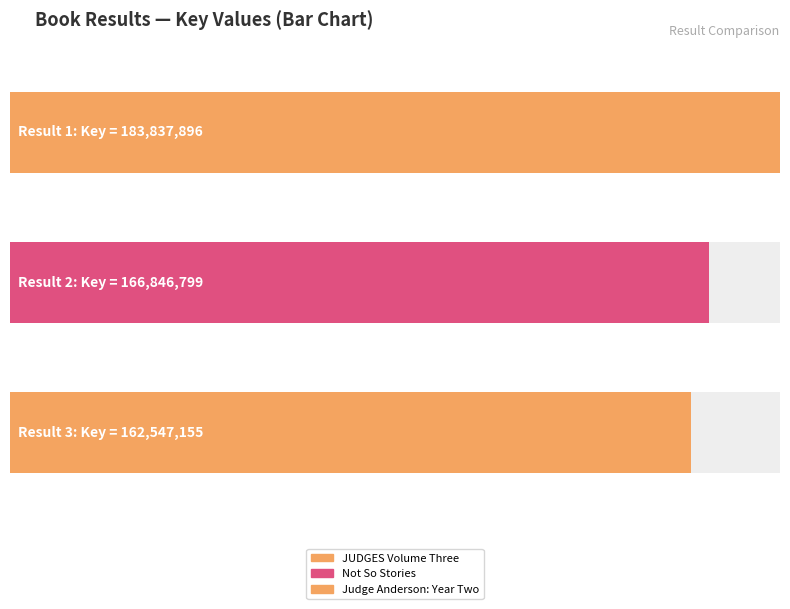

What is the value of the 1st bar from the left?

183837896